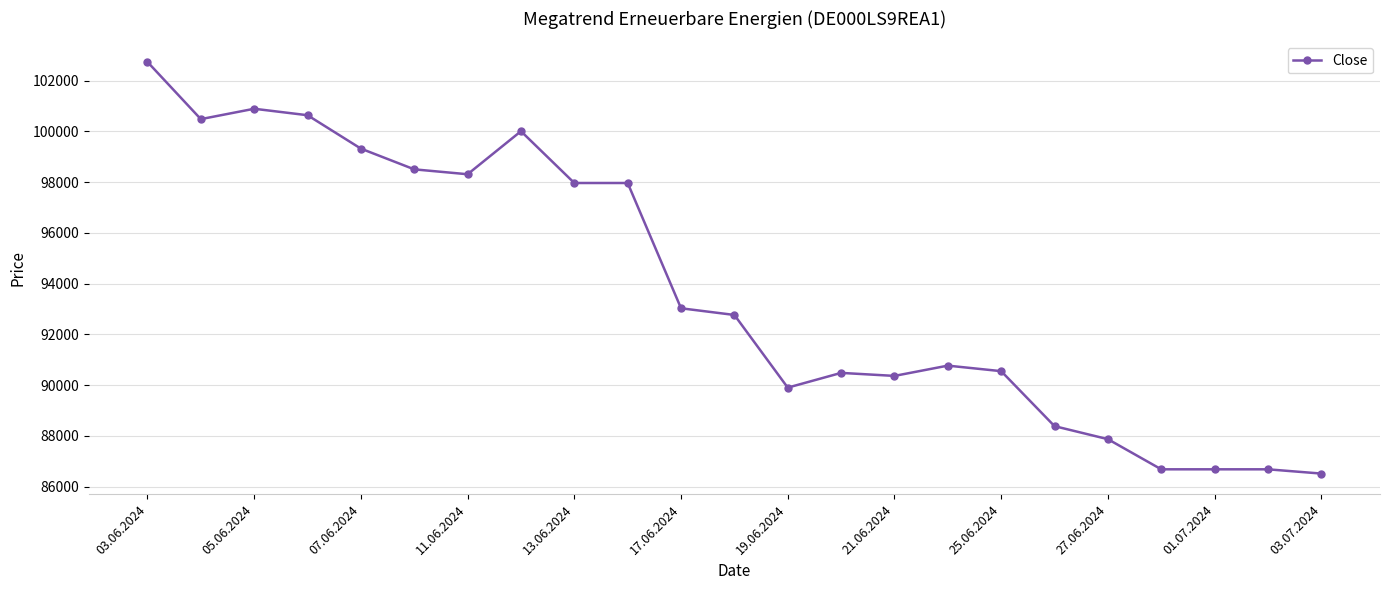

True or false: there are more than 2 points higher than both neighbors.

True